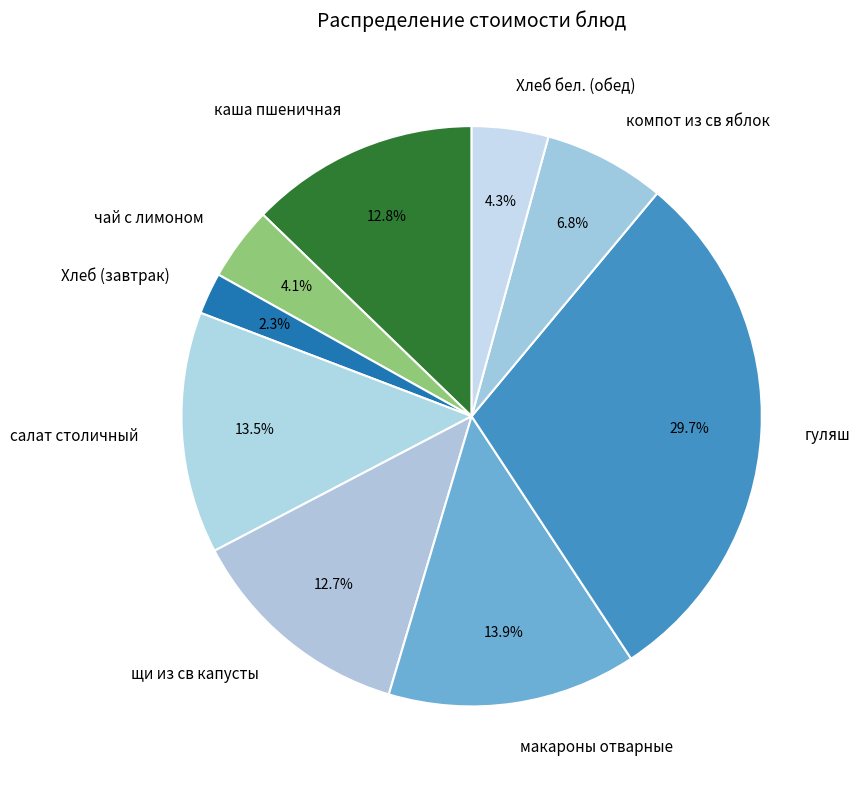

How many slices are in this pie chart?

9